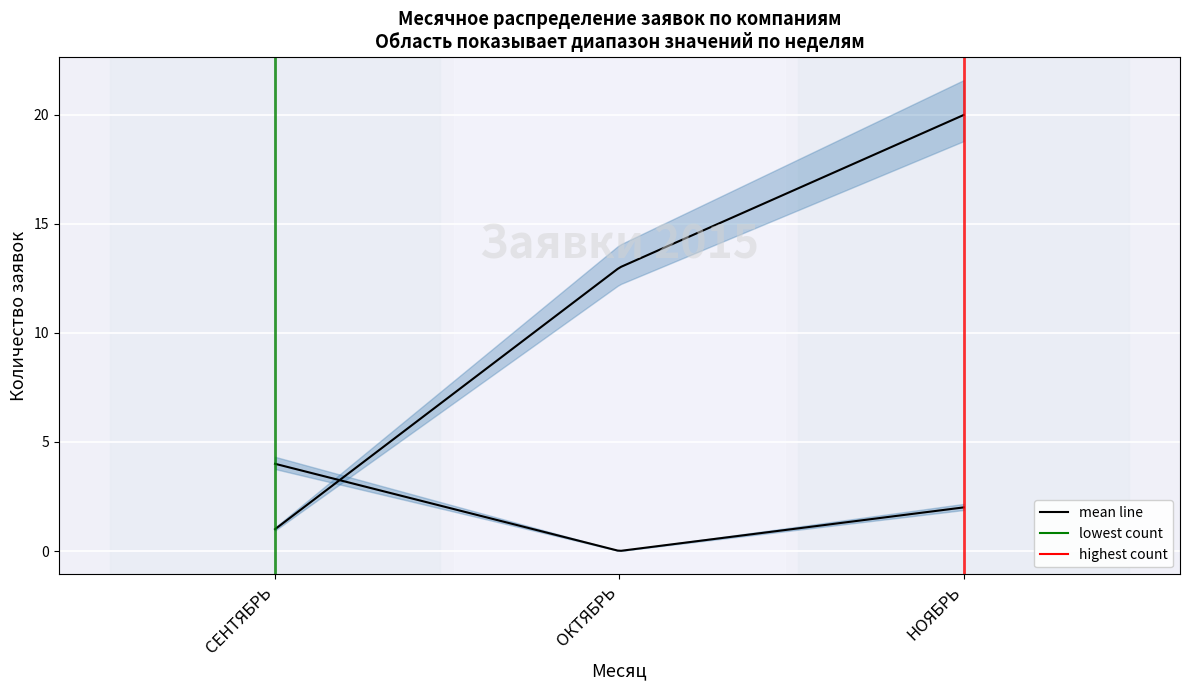

In Компания 2, how many points are lower than both neighbors (excluding endpoints)?

1